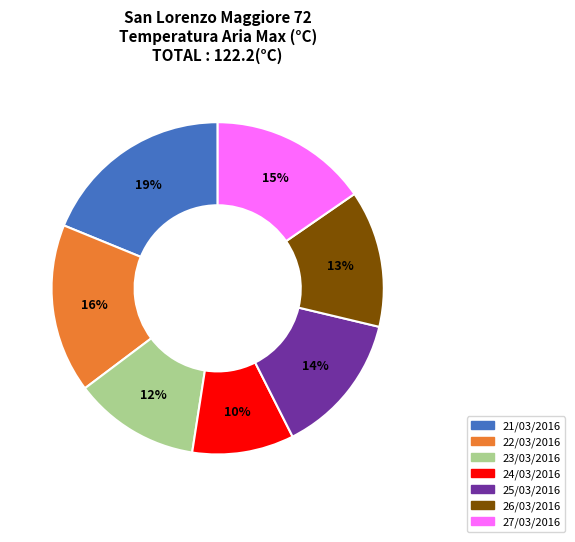

Which category has the biggest portion of the pie?

21/03/2016